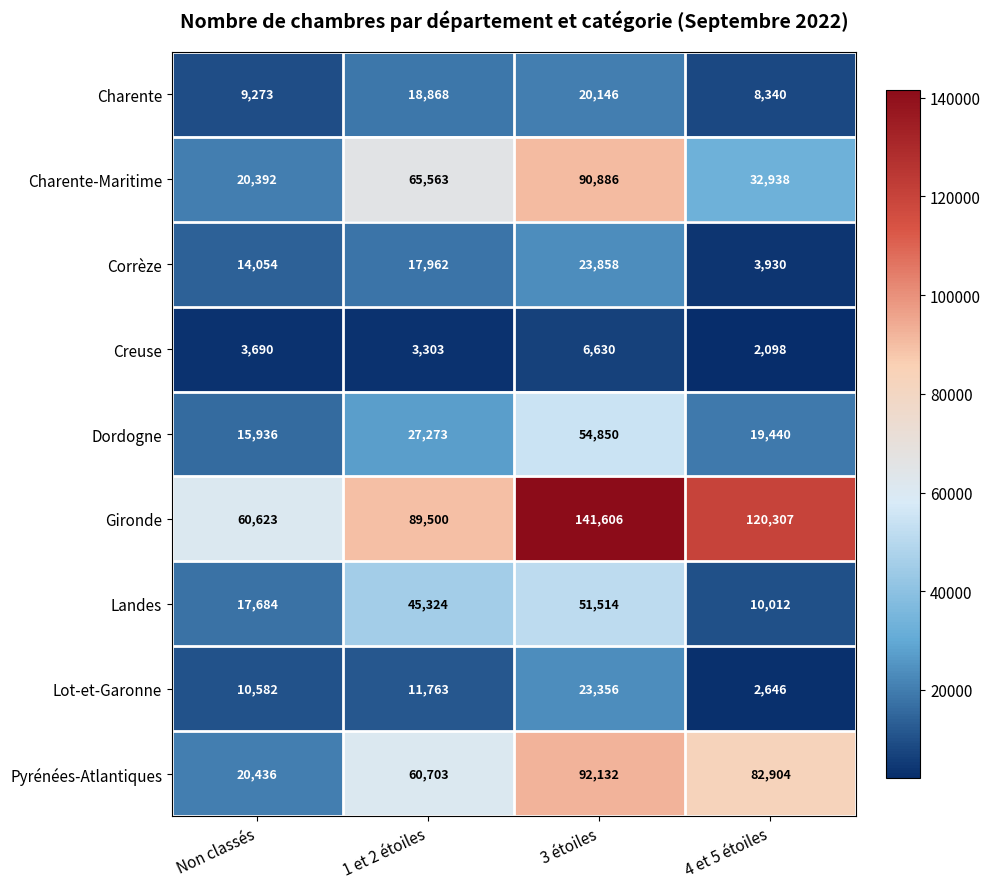

What is the total value across all series at 1 et 2 étoiles?

340259